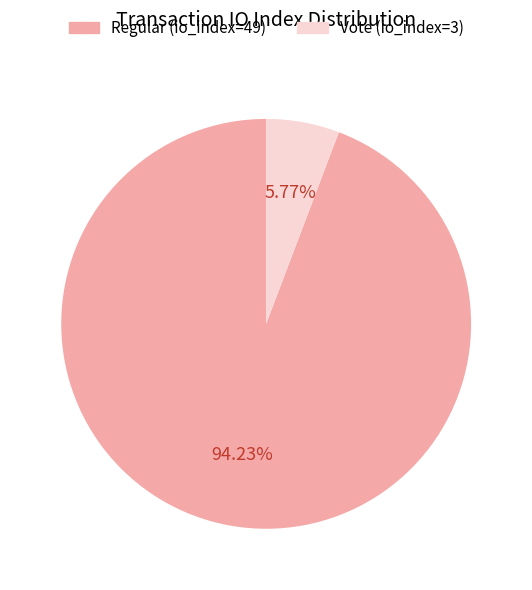

Is there any slice that represents more than half of the pie?

Yes